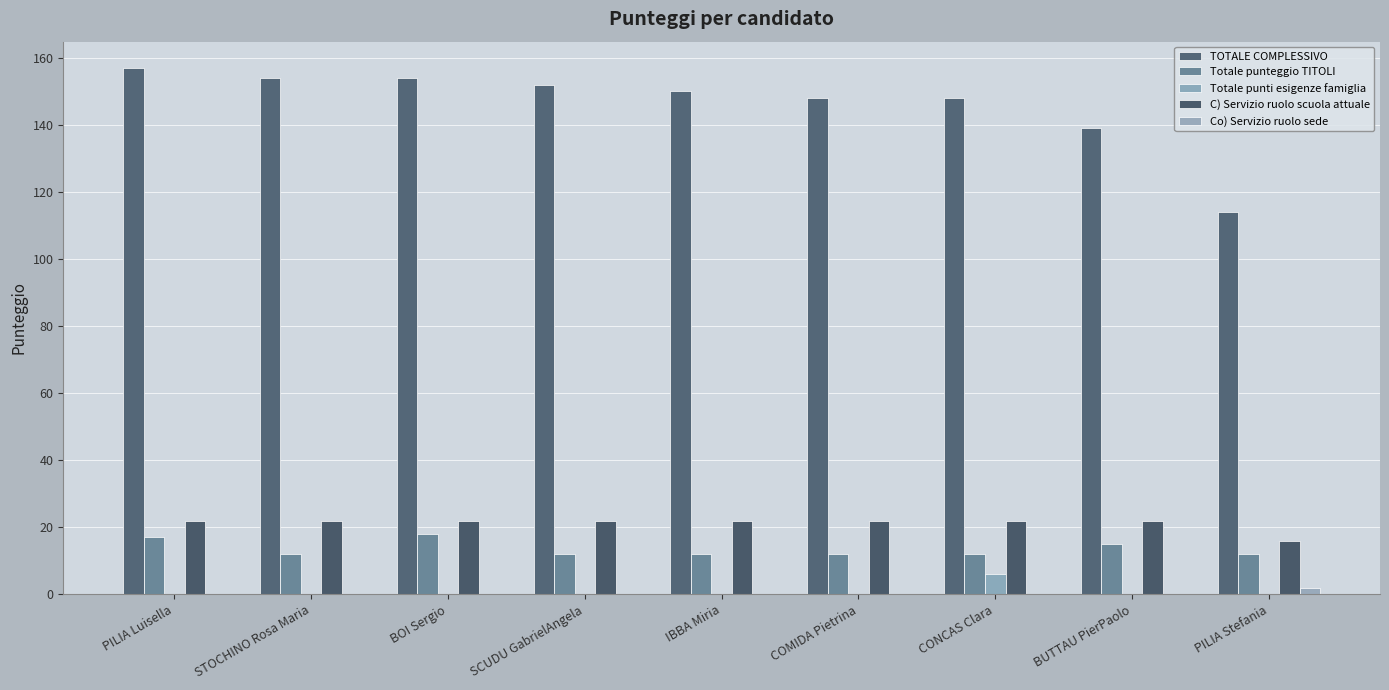

How many distinct data groups are displayed?

5